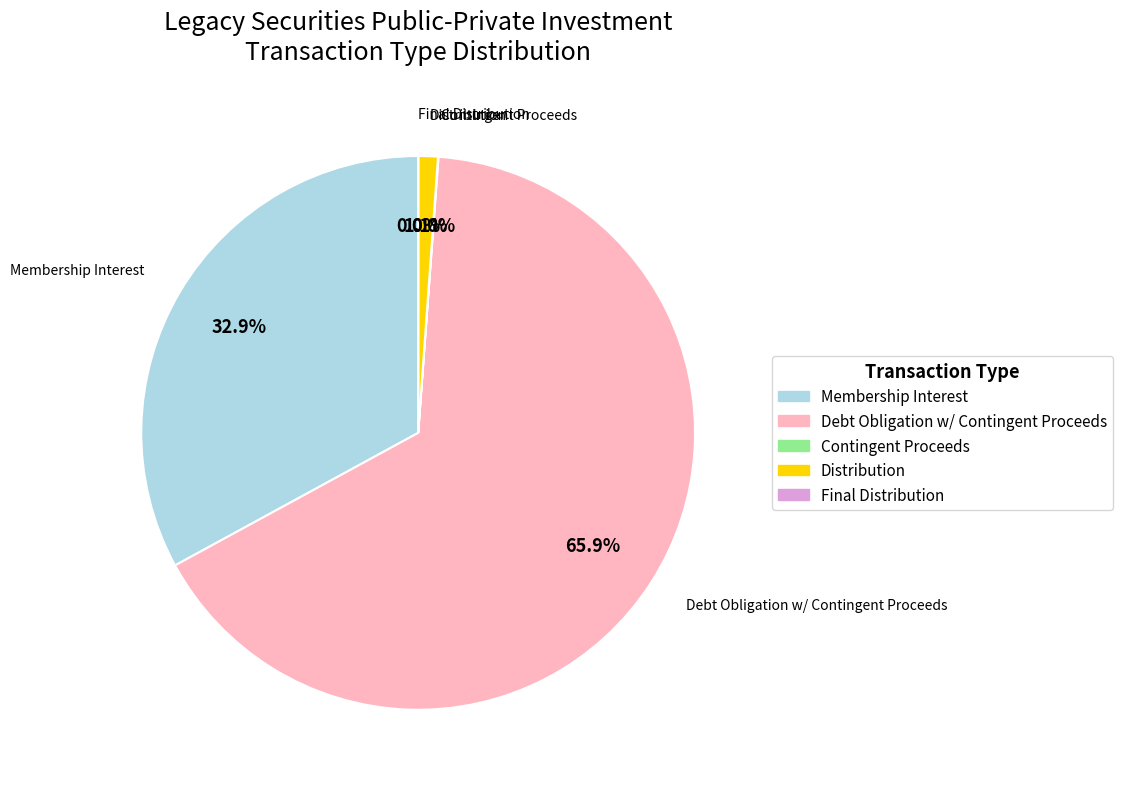

Is there a majority slice in this chart?

Yes